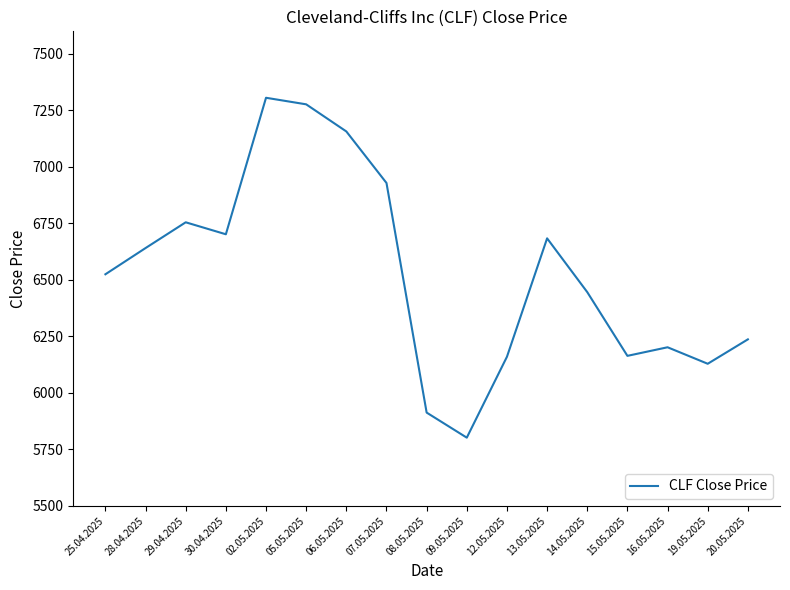

Which label corresponds to the largest value in the chart?

02.05.2025